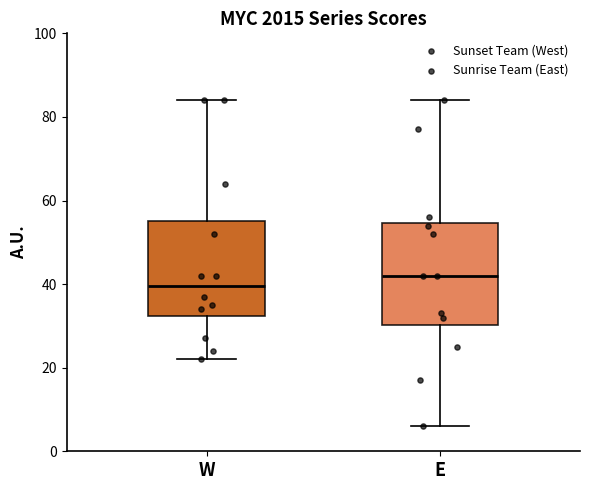

Which box's median line is the highest?

E